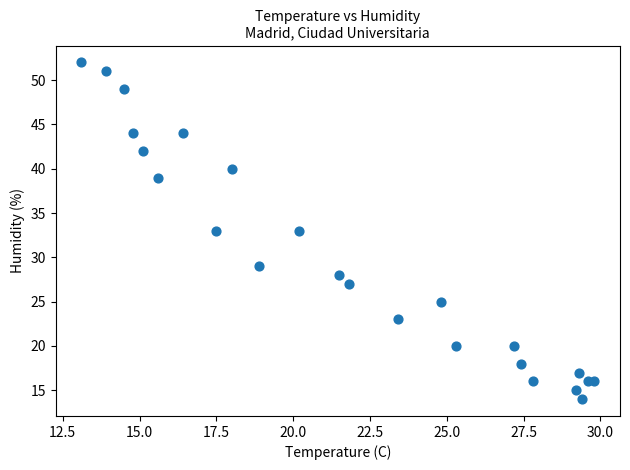

What is the range of Y values (max minus min)?

38